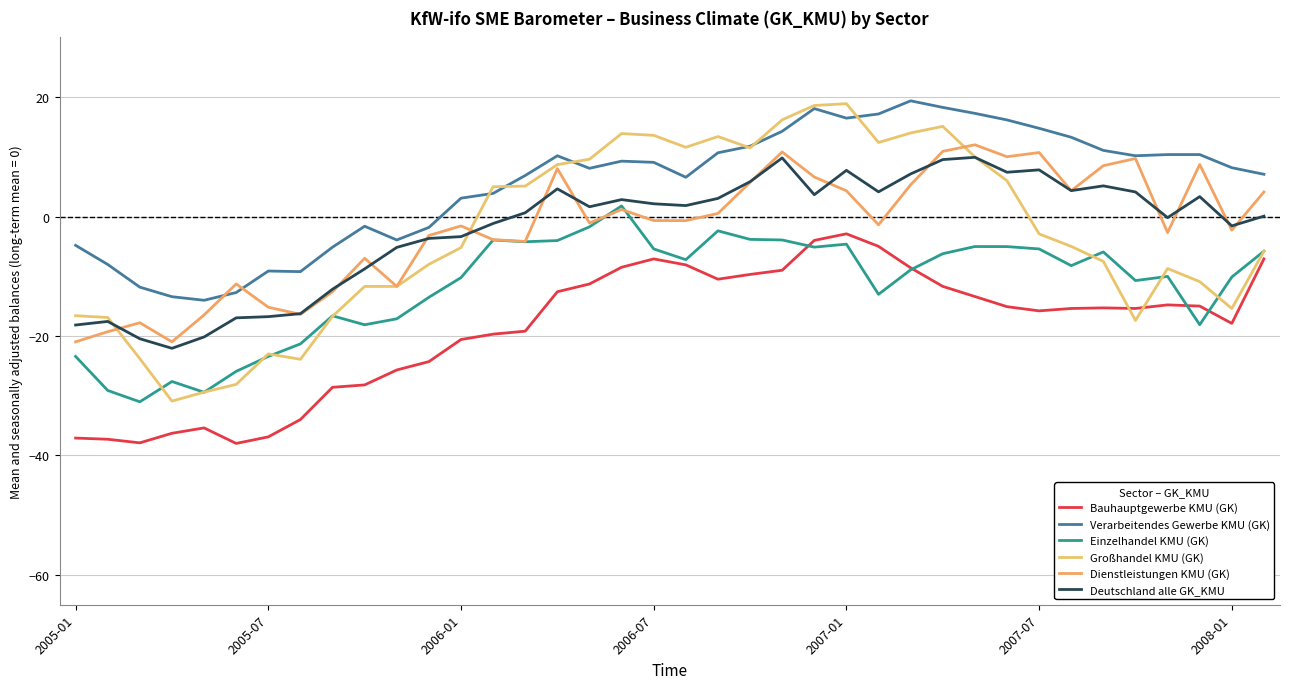

Is this an area chart (filled region under the line)?

No